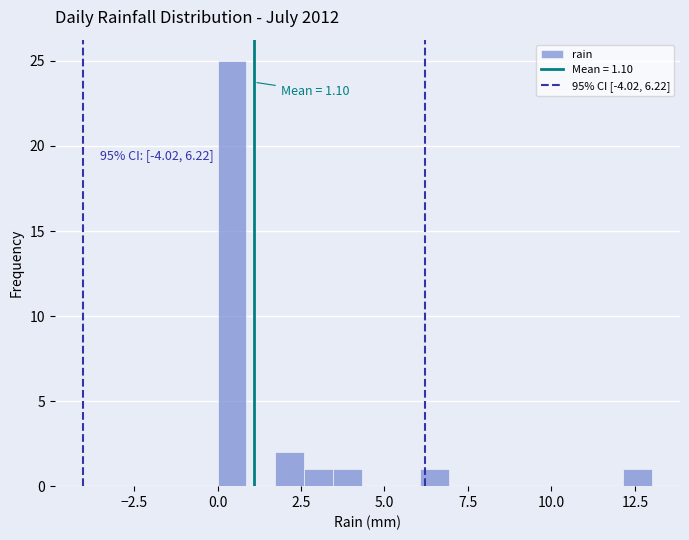

Around what value on the x-axis is the tallest bar? Give the approximate position of its centre, as read against the axis.

0.5